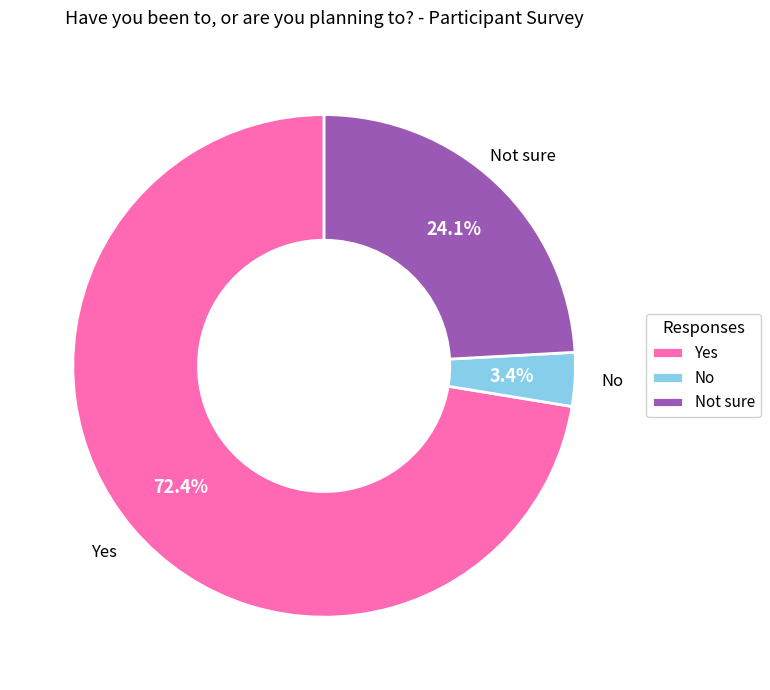

Which has a higher value, No or Yes?

Yes